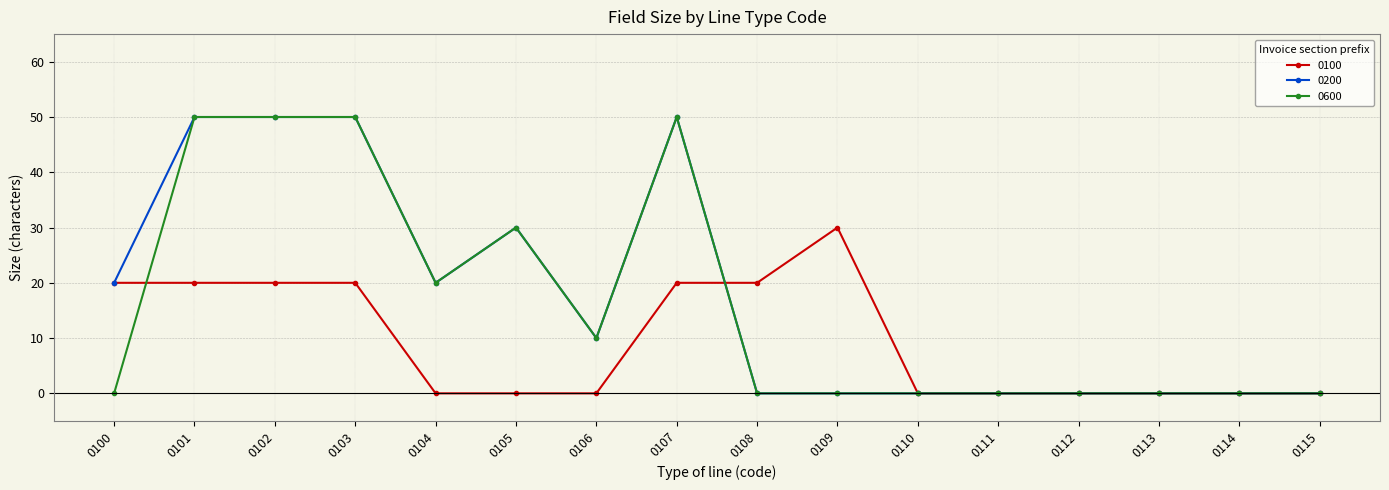

Is this an area chart (filled region under the line)?

No